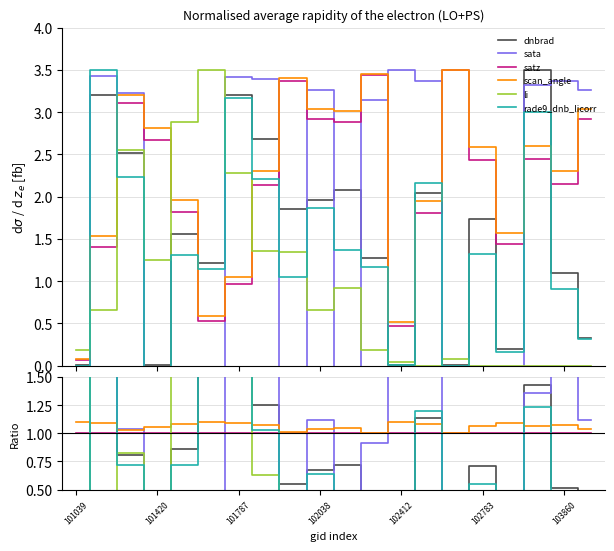

What is the label of the 18th point from the right?

101787